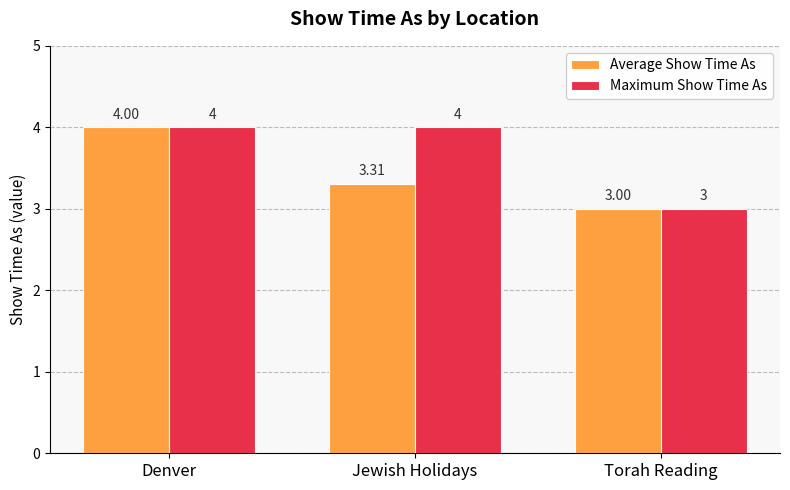

Which series has the largest total across all categories?

Maximum Show Time As